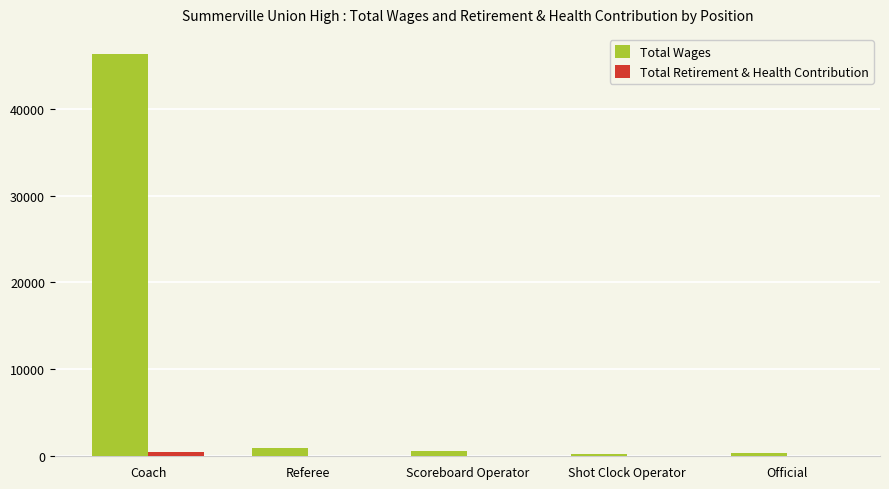

The Total Retirement & Health Contribution series shows 0 at Official. True or false?

True